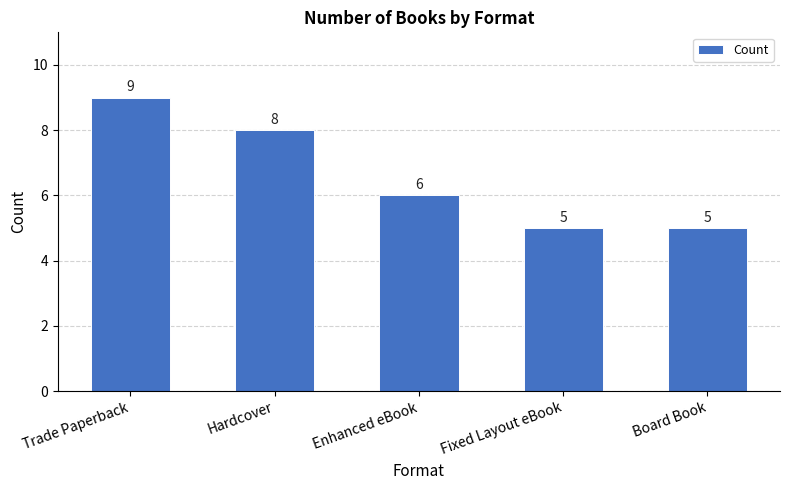

What is the label of the 3rd bar from the right?

Enhanced eBook